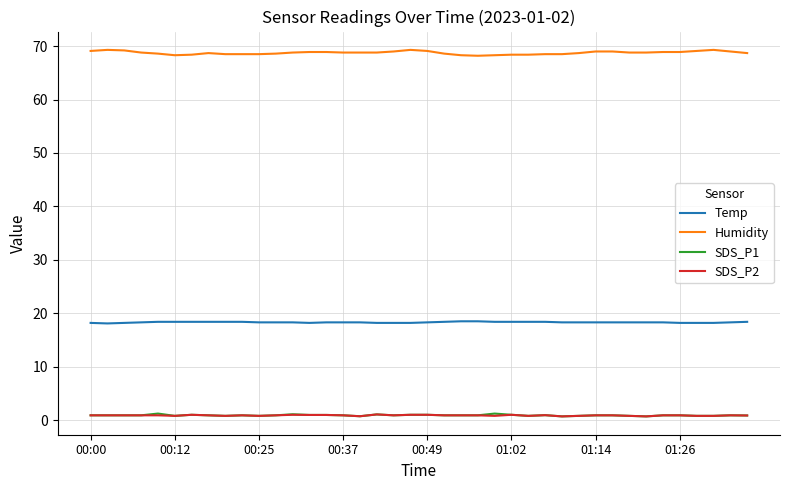

Which series has the largest total across all categories?

Humidity